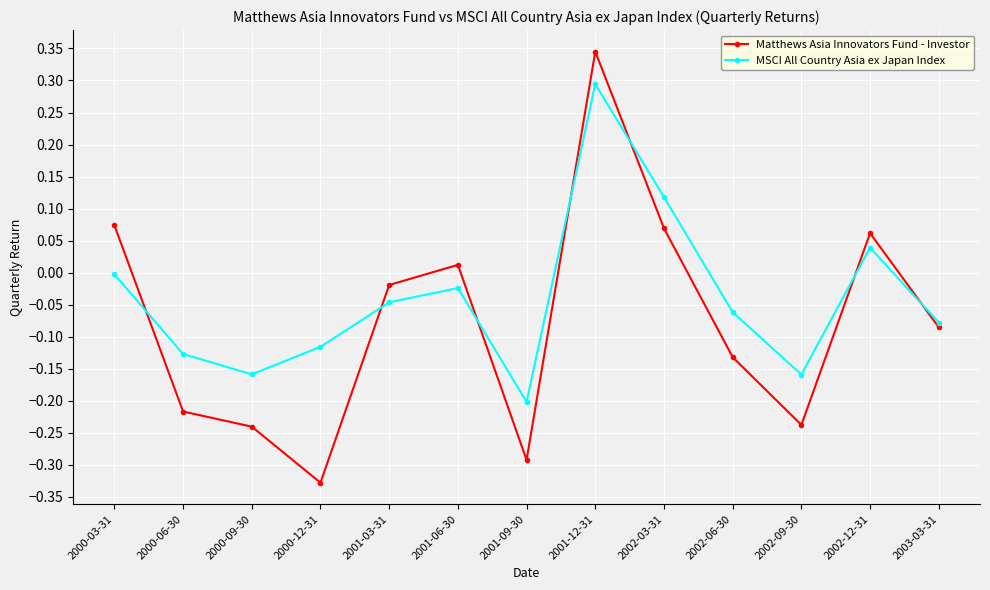

Is the value of Matthews Asia Innovators Fund - Investor at 2003-03-31 greater than the value of MSCI All Country Asia ex Japan Index at 2000-12-31?

Yes